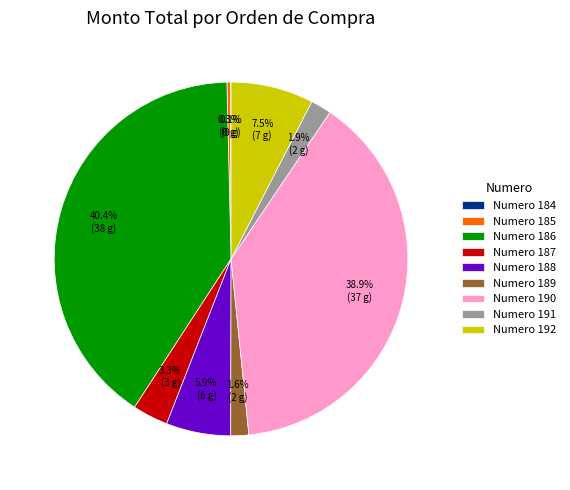

To the nearest percent, what is the difference between the largest and smallest slice percentages?

40%